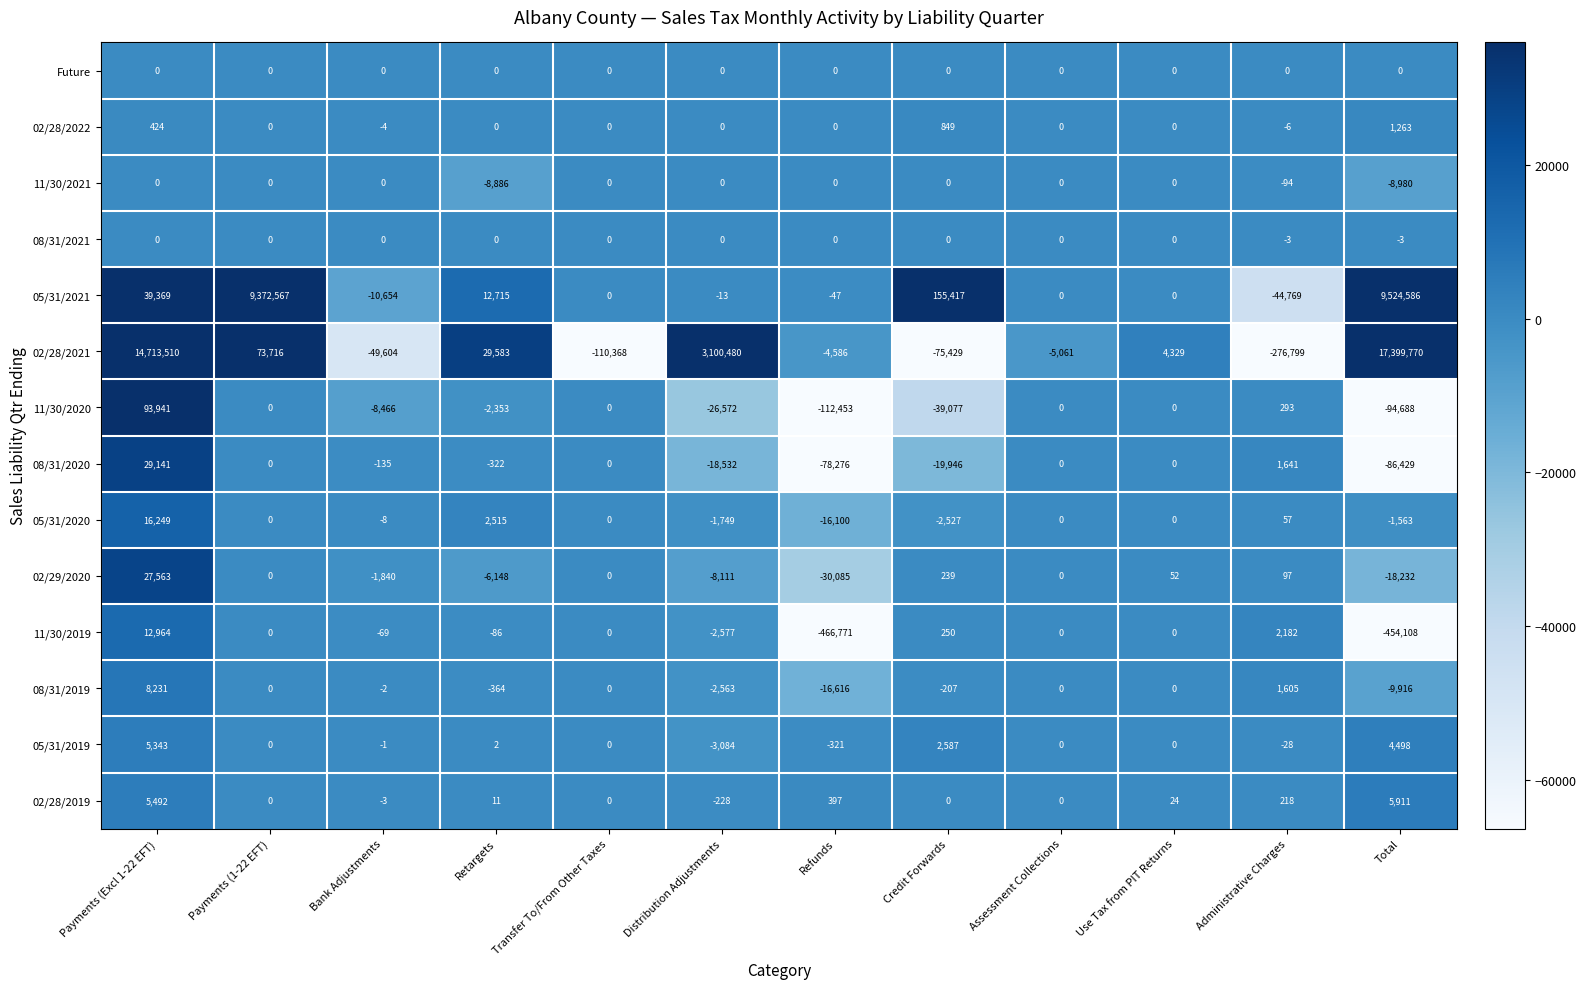

The 11/30/2020 series shows -132868 at Use Tax from PIT Returns. True or false?

False